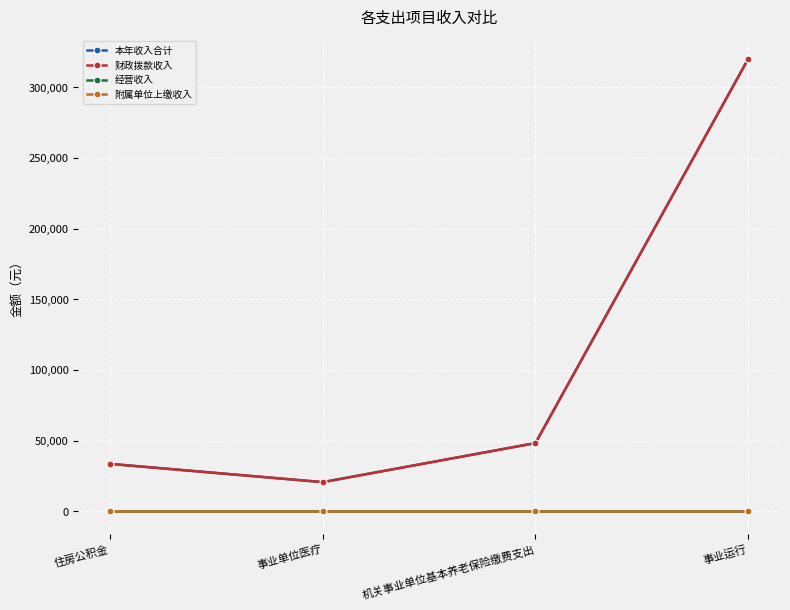

True or false: 财政拨款收入 has a value of 33464.0 at 住房公积金.

True